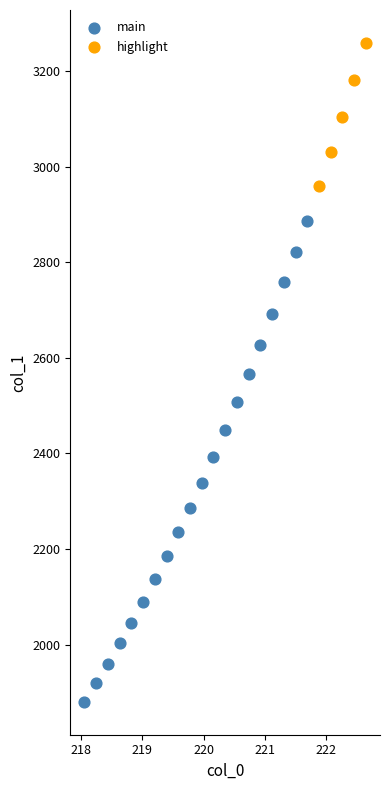

Which series has the widest spread of Y values?

main